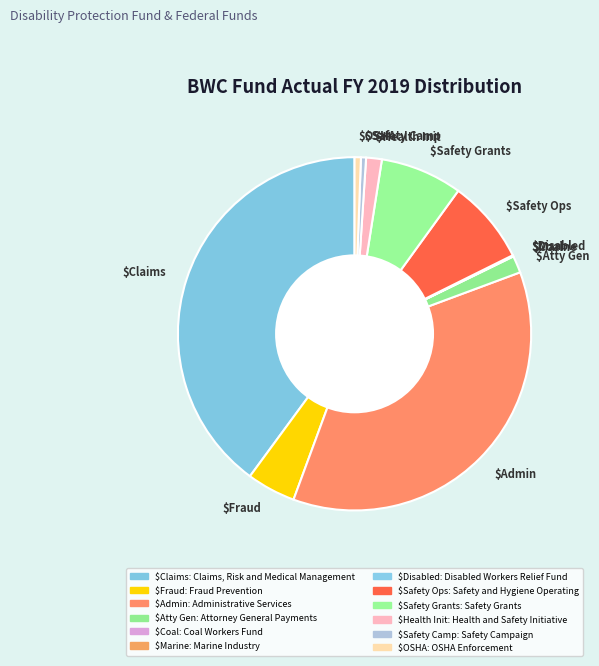

Which category has the biggest portion of the pie?

$Claims